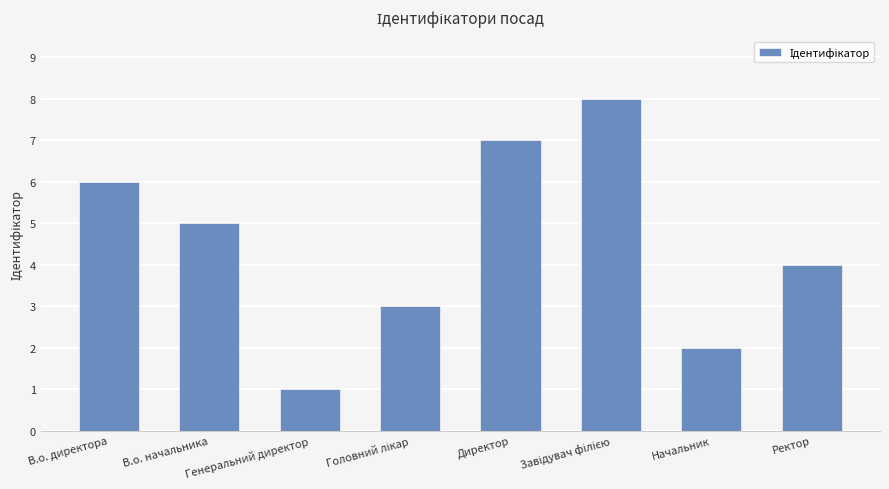

Reading right to left, what are all the values shown in this chart?

4	2	8	7	3	1	5	6